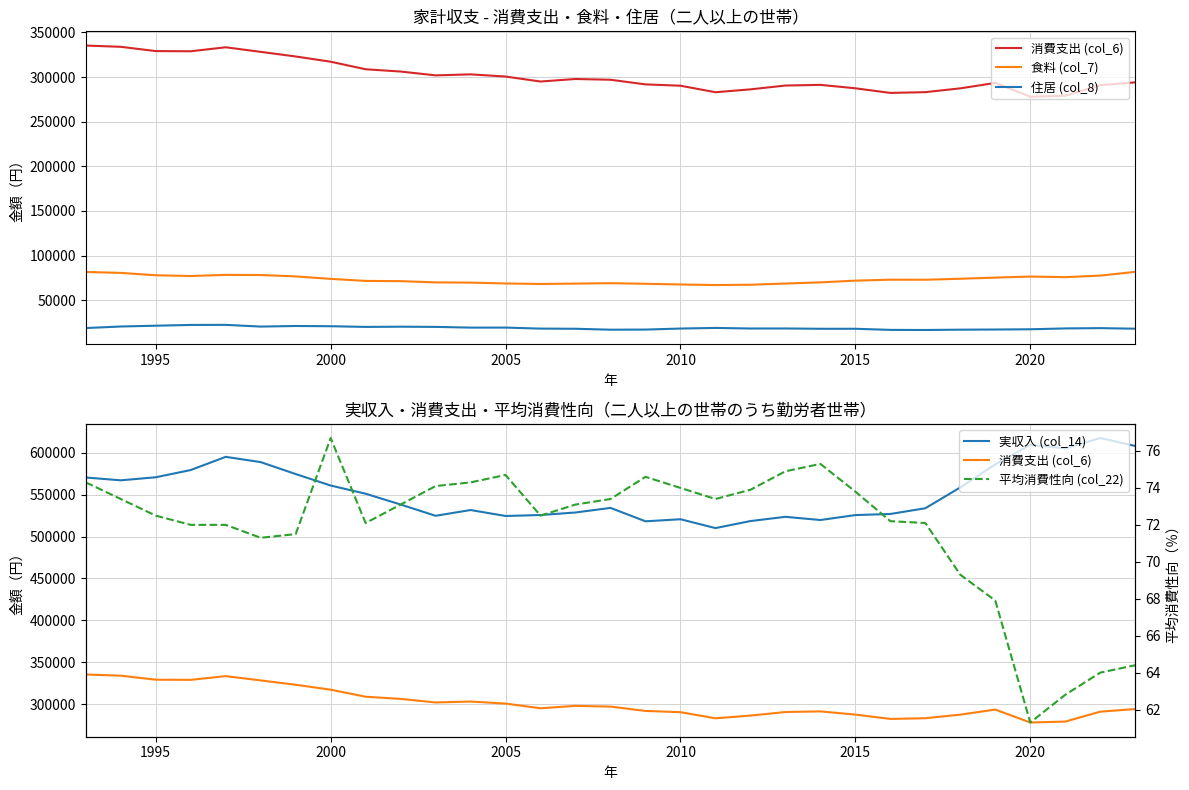

Reading right to left, transcribe all the data shown in this chart.

消費支出 (col_6): 293997.0	290865.0	279024.0	277926.0	293379.0	287315.0	283027.0	282188.0	287373.0	291194.0	290454.0	286169.0	282955.0	290244.0	291737.0	296932.0	297782.0	294943.0	300531.0	302975.0	301841.0	306129.0	308692.0	317133.0	323008.0	328186.0	333313.0	328849.0	329062.0	333840.0	335246.0
食料 (col_7): 81738.0	77474.0	75761.0	76440.0	75258.0	73977.0	72866.0	72934.0	71844.0	69926.0	68604.0	67275.0	66901.0	67563.0	68322.0	69001.0	68536.0	68111.0	68699.0	69640.0	69910.0	71286.0	71534.0	73844.0	76590.0	78156.0	78306.0	77042.0	77886.0	80552.0	81562.0
住居 (col_8): 18006.0	18645.0	18329.0	17365.0	17094.0	16915.0	16555.0	16679.0	17931.0	17919.0	18262.0	18231.0	18872.0	18179.0	17024.0	16897.0	17934.0	18115.0	19254.0	19230.0	20027.0	20256.0	20018.0	20787.0	21041.0	20392.0	22308.0	22226.0	21364.8	20480.4	18725.0
実収入 (col_14): 608182.0	617654.0	605316.0	609535.0	586149.0	558718.0	533820.0	526973.0	525669.0	519761.0	523589.0	518506.0	510117.0	520692.0	518226.0	534235.0	528762.0	525719.0	524585.0	531690.0	524810.0	538277.0	551160.0	560955.0	574676.0	588916.0	595214.0	579461.0	570817.0	567174.0	570545.0
平均消費性向 (col_22): 64.4	64.0	62.8	61.3	67.9	69.3	72.1	72.2	73.8	75.3	74.9	73.9	73.4	74.0	74.6	73.4	73.1	72.5	74.7	74.3	74.1	73.1	72.1	76.7	71.5	71.3	72.0	72.0	72.5	73.4	74.3